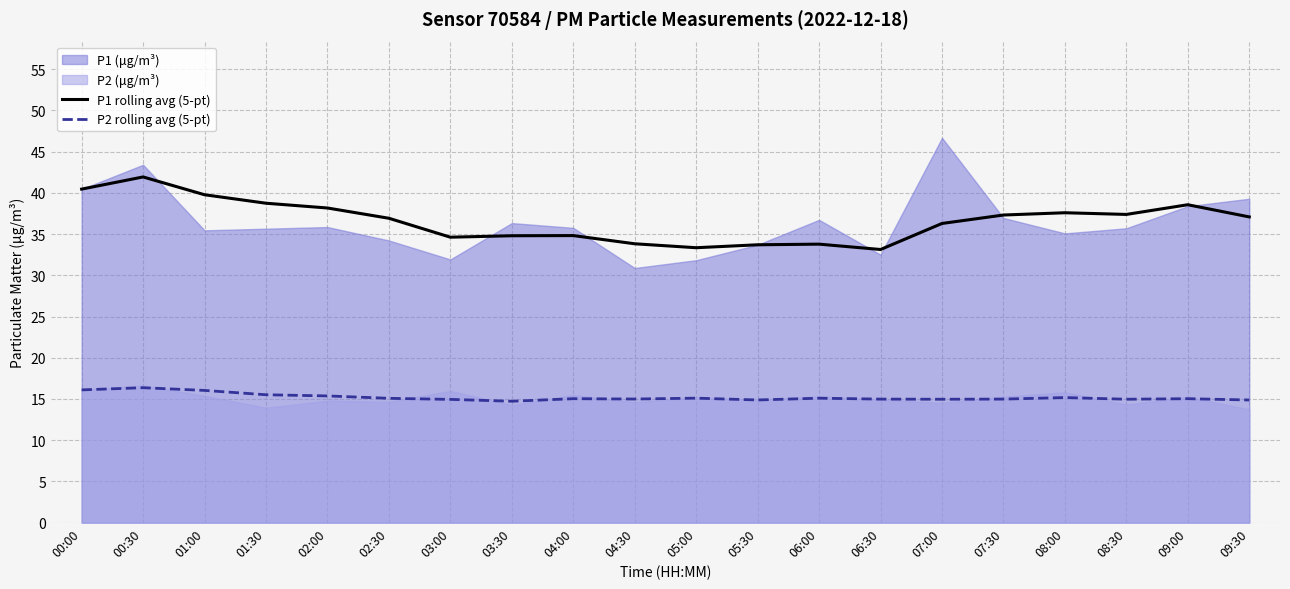

The P2 rolling avg (5-pt) series shows 25.2 at 07:30. True or false?

False